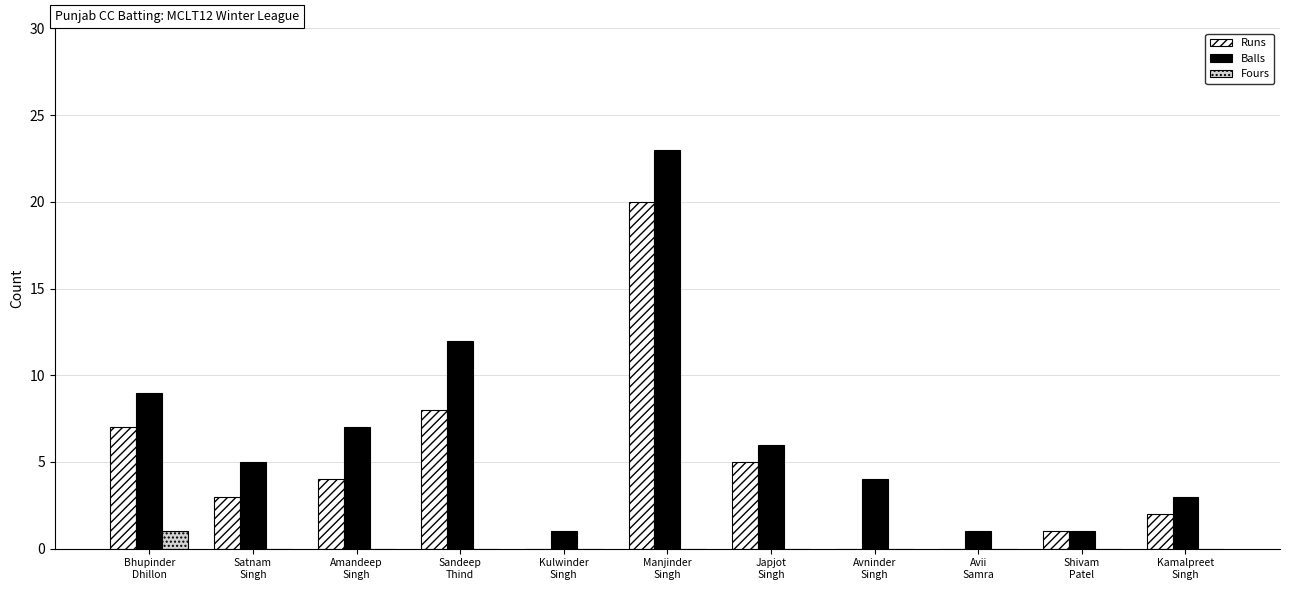

Which series has the largest total across all categories?

Balls